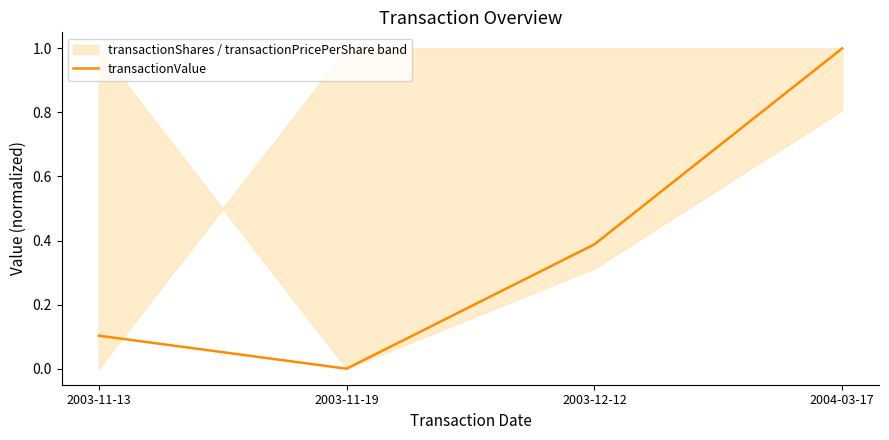

How many positive values does the transactionValue series have?

3